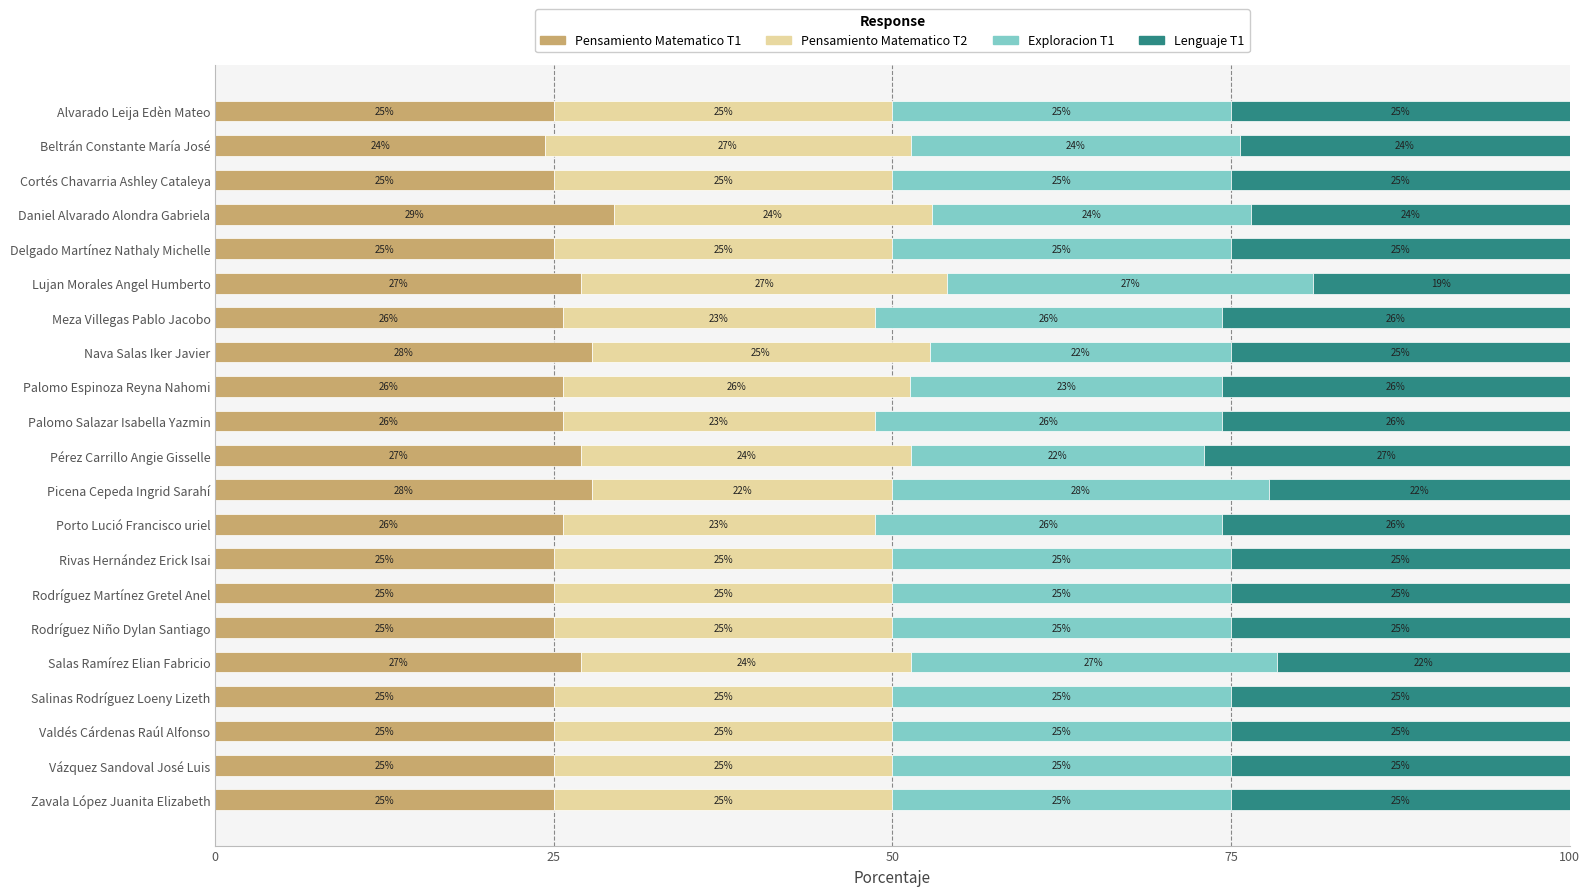

What is the total value across all series at Valdés Cárdenas Raúl Alfonso?

100.0